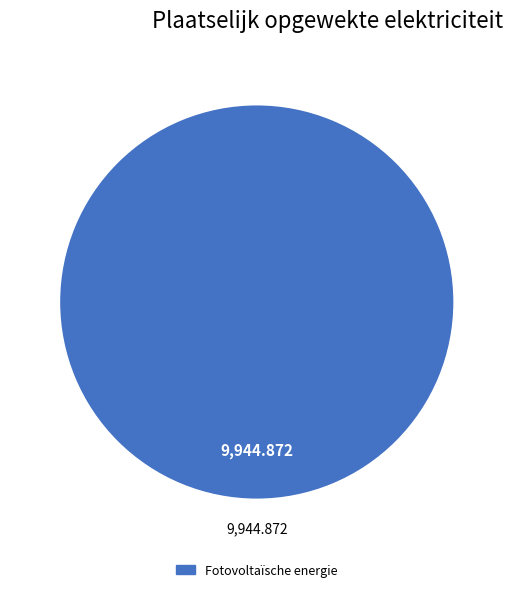

Is there any slice that represents more than half of the pie?

Yes